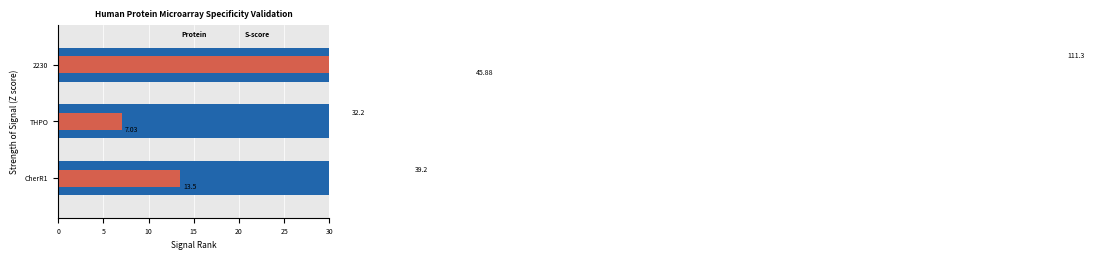

Which series has the largest total across all categories?

Protein